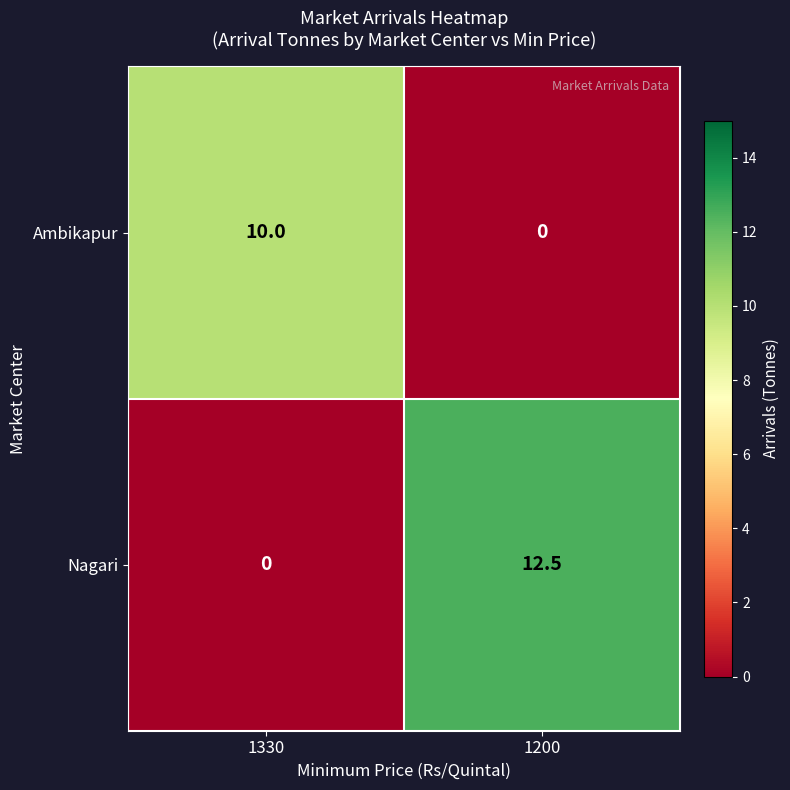

Reading left to right, extract all data points from this chart.

Ambikapur: 1330=10.0	1200=0.0
Nagari: 1330=0.0	1200=12.5